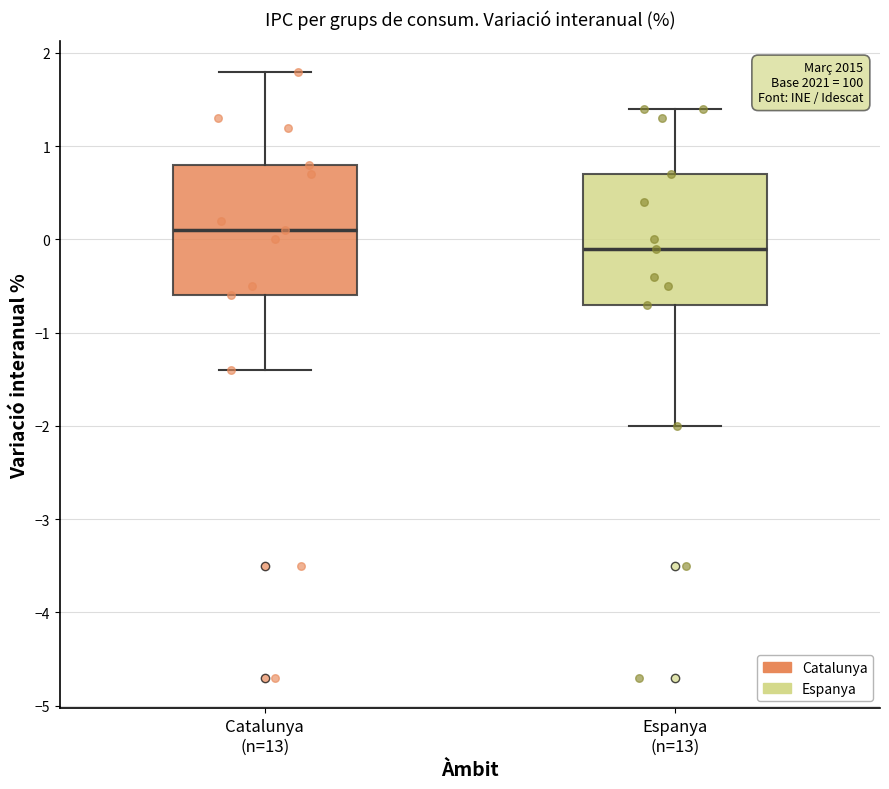

Reading left to right, read every box against the y-axis: the position of its median line, the range the box covers, and the ends of its whiskers. The values are not printed on the chart, so give them approximately, as read against the axis.

Catalunya (n=13): median 0.1, box -0.6 to 0.8, whiskers -1.4 to 1.8
Espanya (n=13): median -0.1, box -0.7 to 0.7, whiskers -2.0 to 1.4